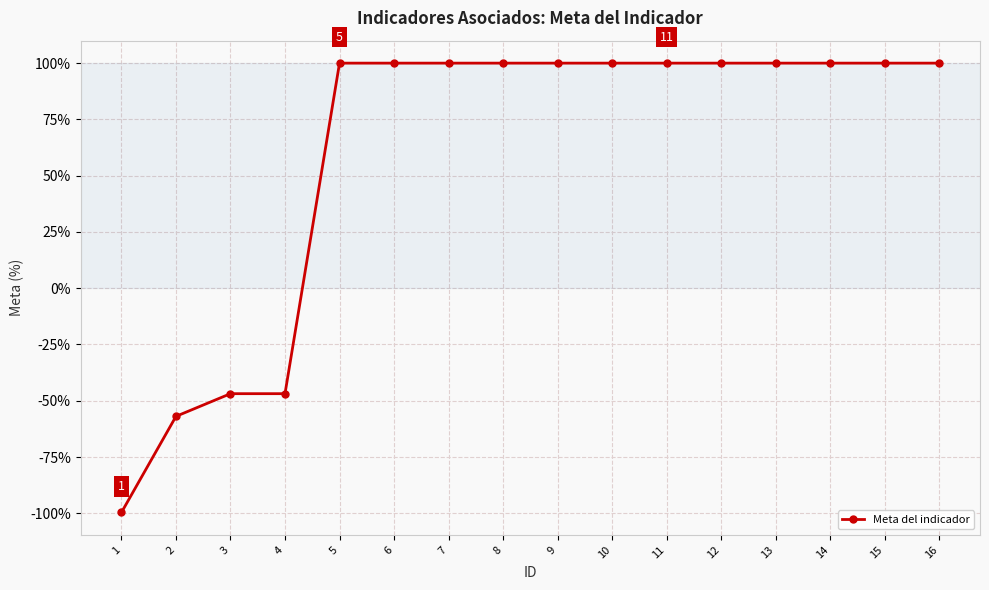

How many values are below zero?

4